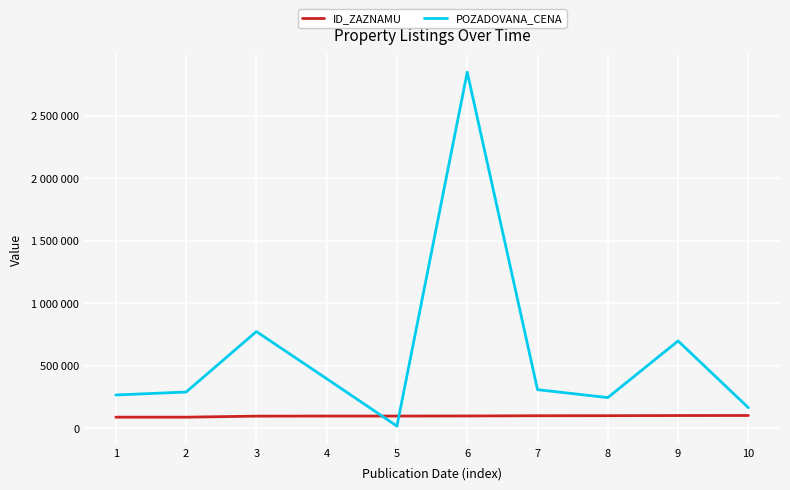

Does the chart display data point markers on the line(s)?

No